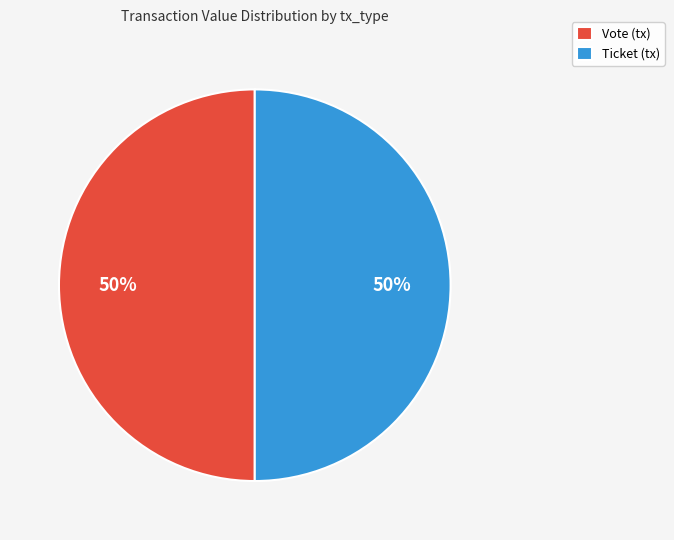

To the nearest percent, what is the average slice percentage?

50%